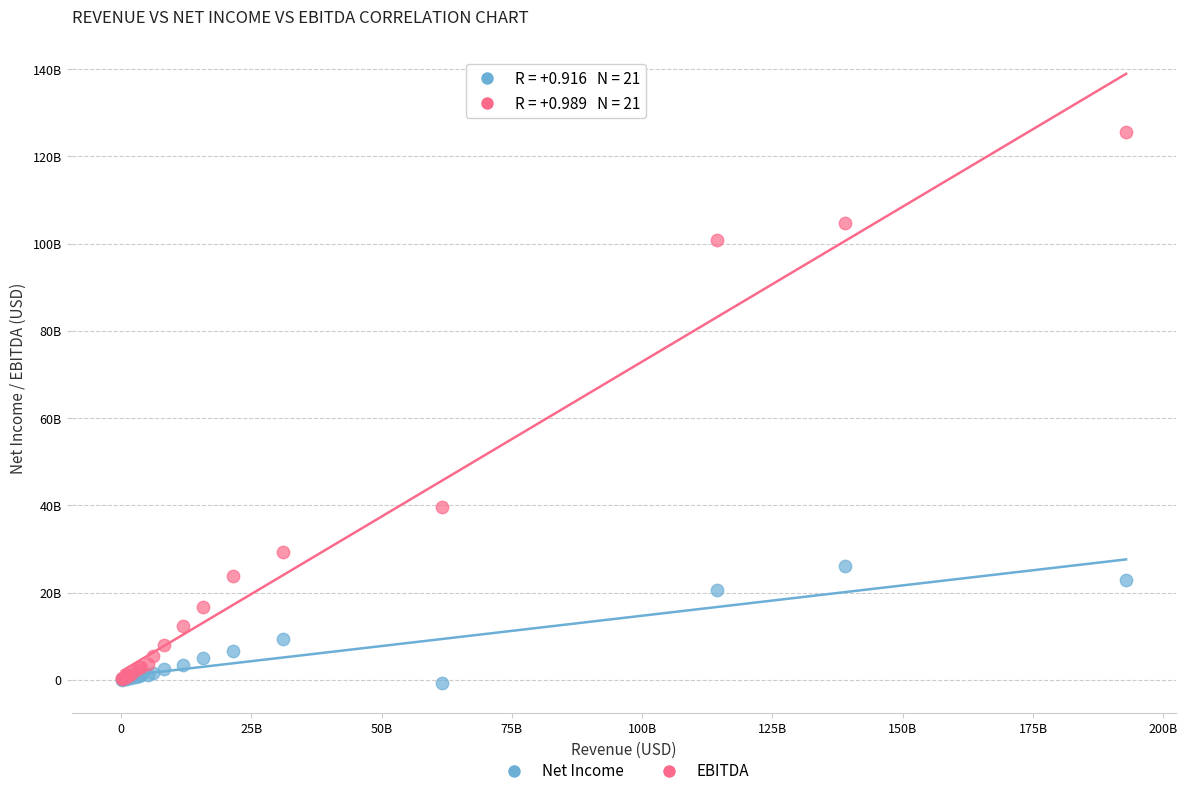

Which series contains the highest Y value?

EBITDA